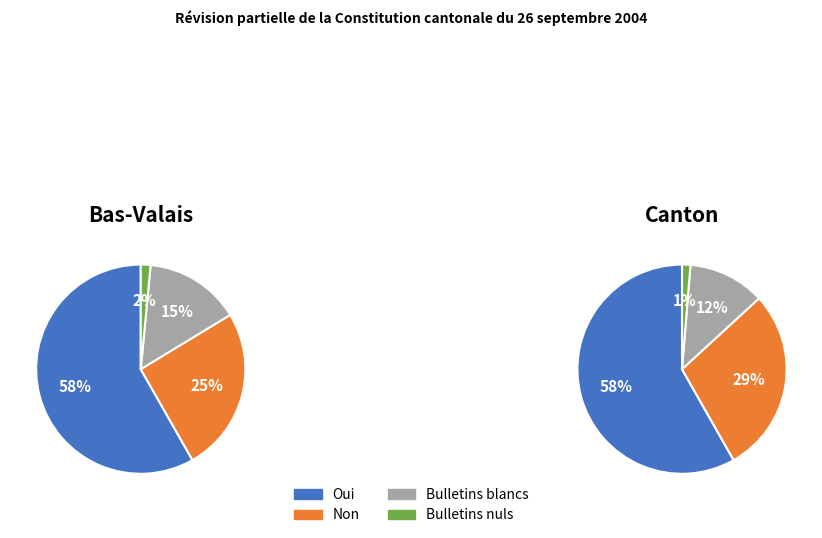

To the nearest percent, what is the average slice percentage?

25%